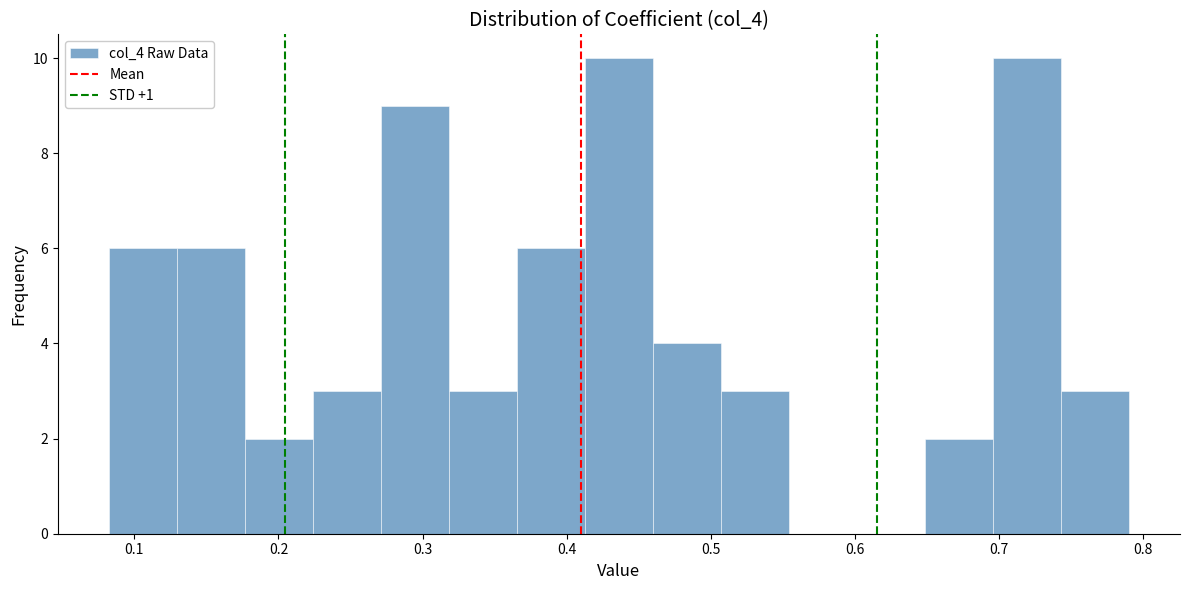

How tall is the bar that spans 0.51 to 0.55 on the x-axis? Neither the bar edges nor the heights are printed on the chart, so give them approximately, as read against the axes.

3